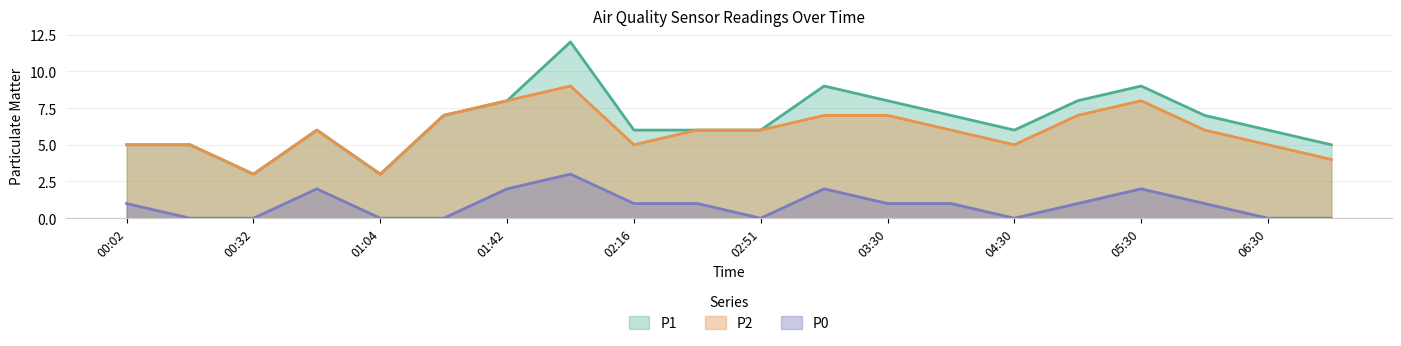

Reading left to right, transcribe all the data shown in this chart.

P1: 00:02=5	00:17=5	00:32=3	00:48=6	01:04=3	01:16=7	01:42=8	02:01=12	02:16=6	02:32=6	02:51=6	03:01=9	03:30=8	04:00=7	04:30=6	05:00=8	05:30=9	06:00=7	06:30=6	07:00=5
P2: 00:02=5	00:17=5	00:32=3	00:48=6	01:04=3	01:16=7	01:42=8	02:01=9	02:16=5	02:32=6	02:51=6	03:01=7	03:30=7	04:00=6	04:30=5	05:00=7	05:30=8	06:00=6	06:30=5	07:00=4
P0: 00:02=1	00:17=0	00:32=0	00:48=2	01:04=0	01:16=0	01:42=2	02:01=3	02:16=1	02:32=1	02:51=0	03:01=2	03:30=1	04:00=1	04:30=0	05:00=1	05:30=2	06:00=1	06:30=0	07:00=0